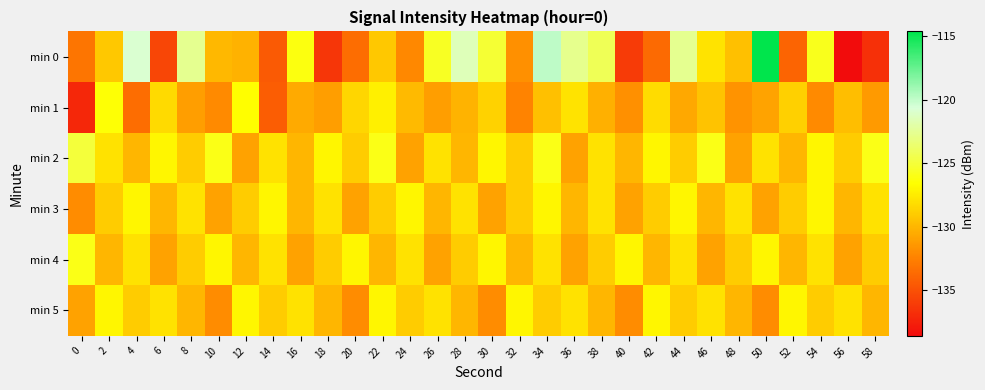

Which series has the largest range (max minus min)?

min 0